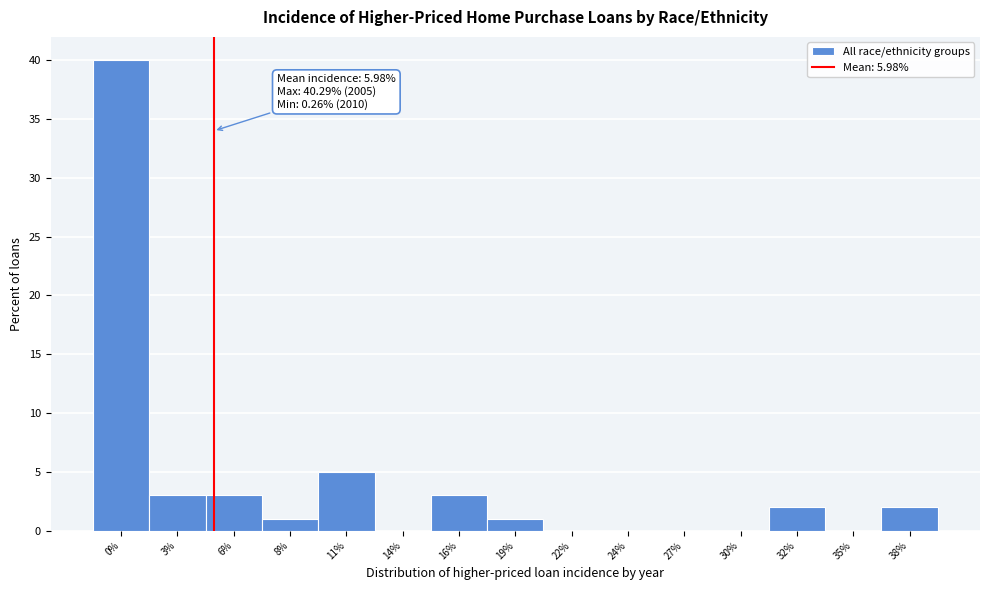

Reading left to right, transcribe all the data shown in this chart.

0%=40	3%=3	6%=3	8%=1	11%=5	14%=0	16%=3	19%=1	22%=0	24%=0	27%=0	30%=0	32%=2	35%=0	38%=2